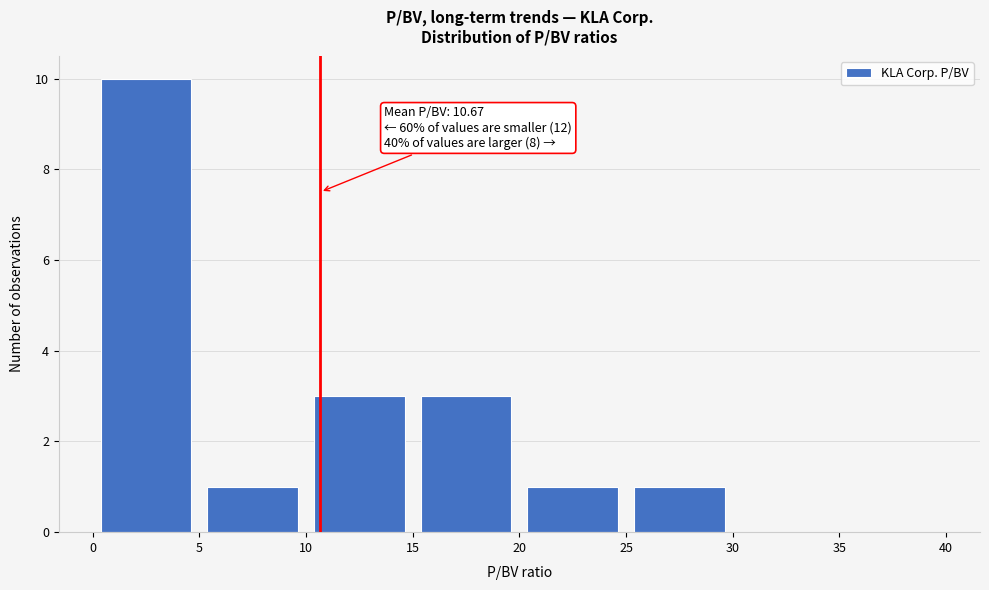

Over which range of the x-axis is the bar tallest?

0 to 5